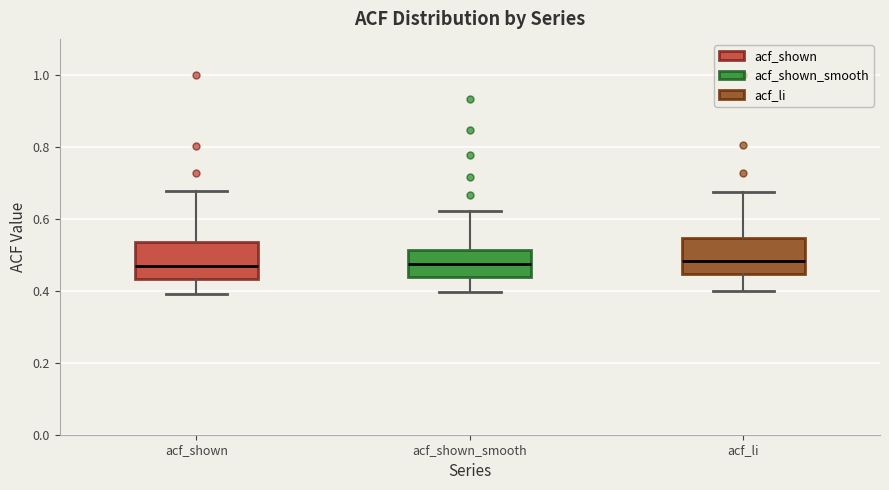

Reading left to right, transcribe this box plot: for each box, give where its median line is, the range the box spans, and where its two whiskers end, as read against the y-axis. The values are not printed on the chart, so give them approximately, as read against the axis.

acf_shown: median 0.46, box 0.44 to 0.54, whiskers 0.40 to 0.68
acf_shown_smooth: median 0.48, box 0.44 to 0.52, whiskers 0.40 to 0.62
acf_li: median 0.48, box 0.44 to 0.54, whiskers 0.40 to 0.68